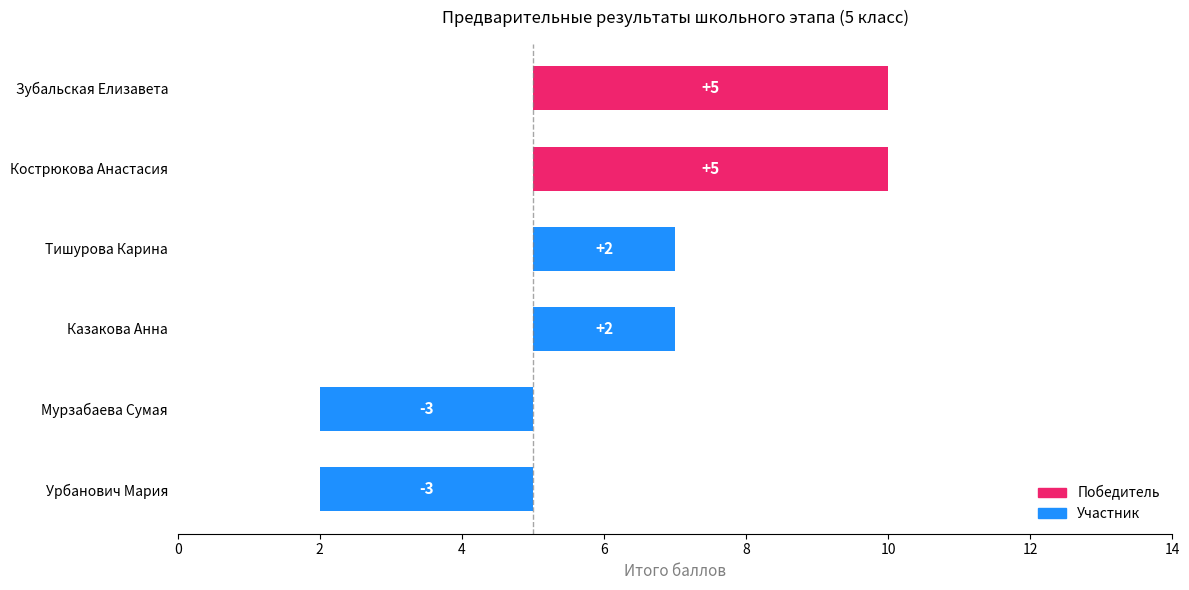

What is the sum of all values?

8